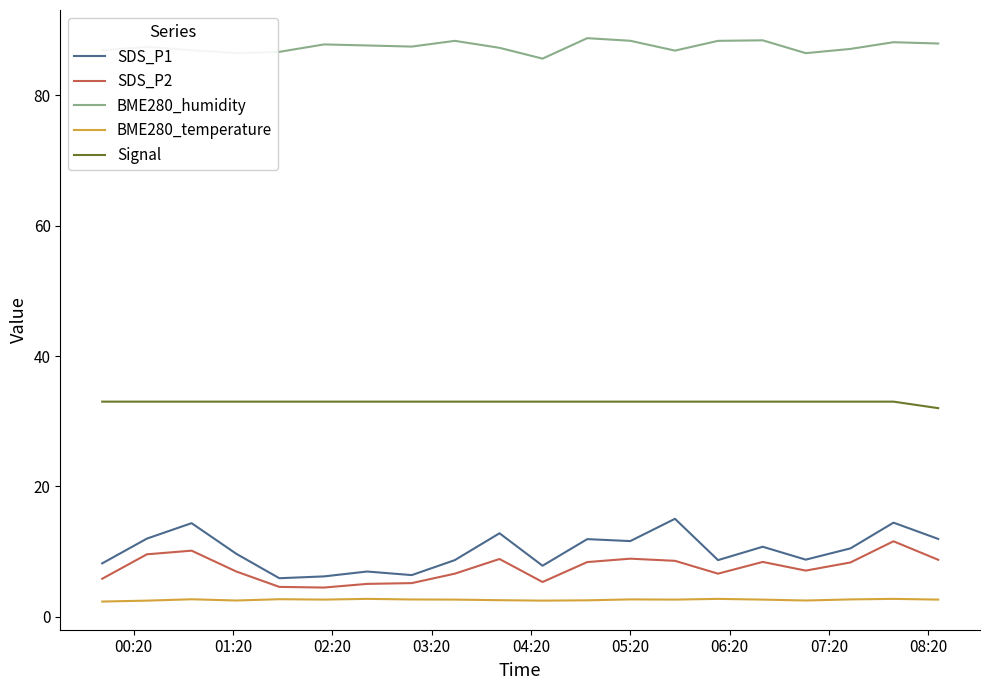

True or false: SDS_P2 has more than 2 points higher than both neighbors.

True